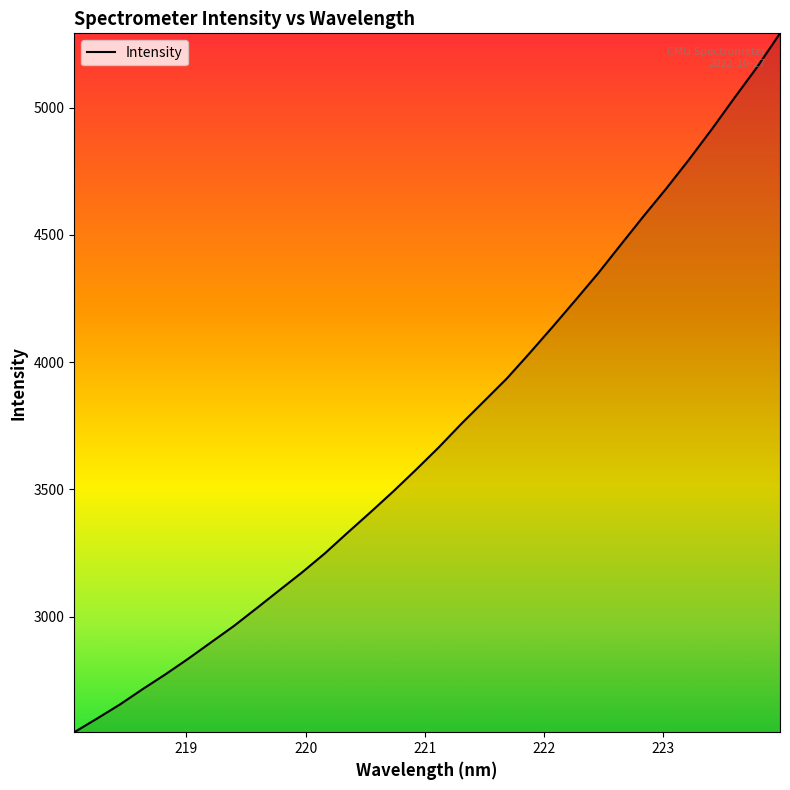

What is the smallest value displayed?

2545.8